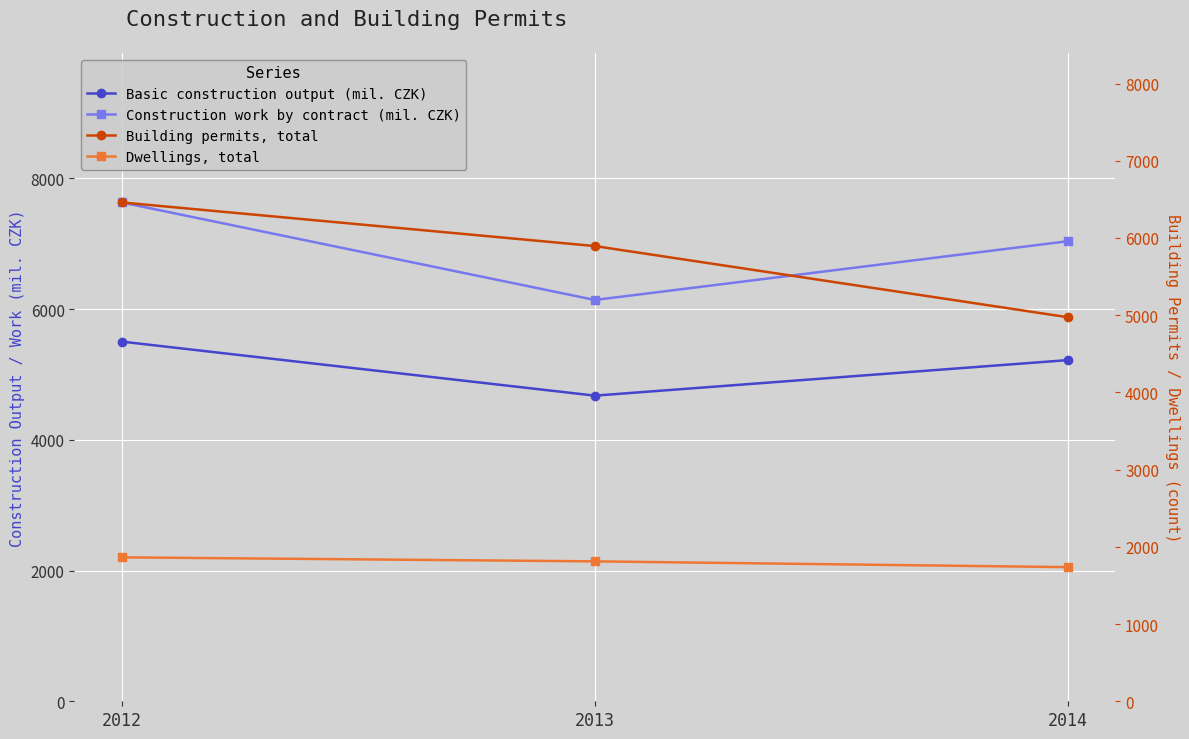

At which category is the sum across all series the highest?

2012